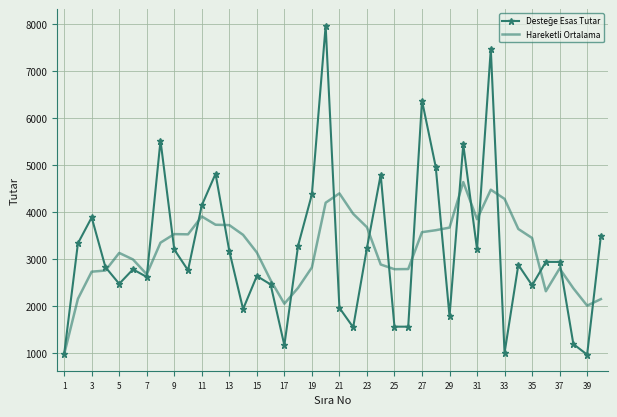

What is the smallest value displayed?

966.0